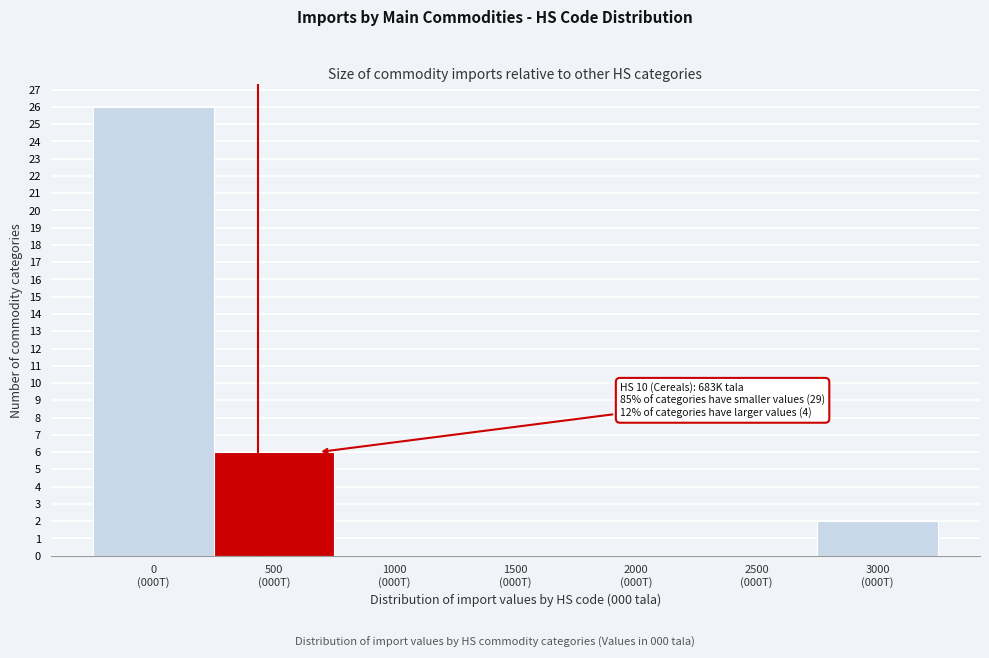

What is the maximum value shown in the chart?

26